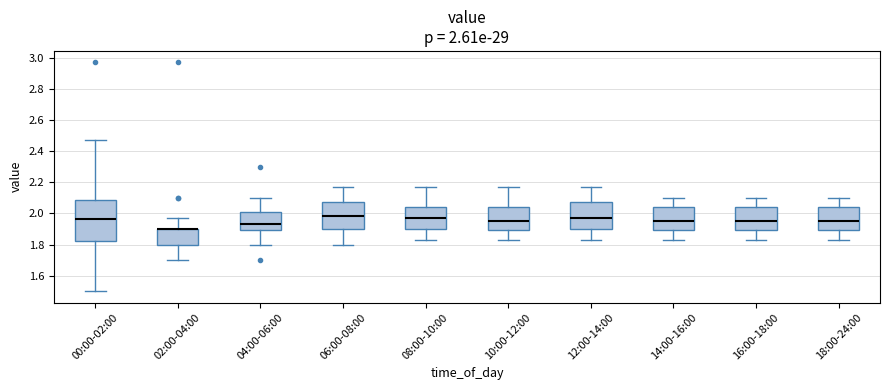

Comparing the boxes themselves (not the whiskers), which one is the tallest?

00:00-02:00